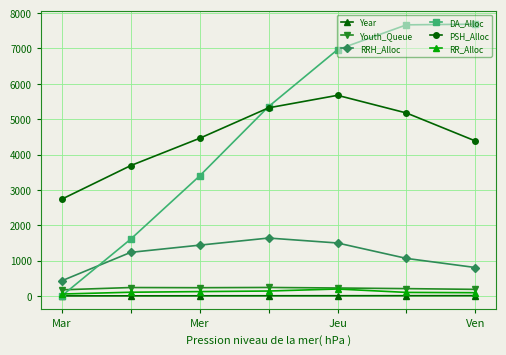

Which series has the widest spread of values?

DA_Alloc